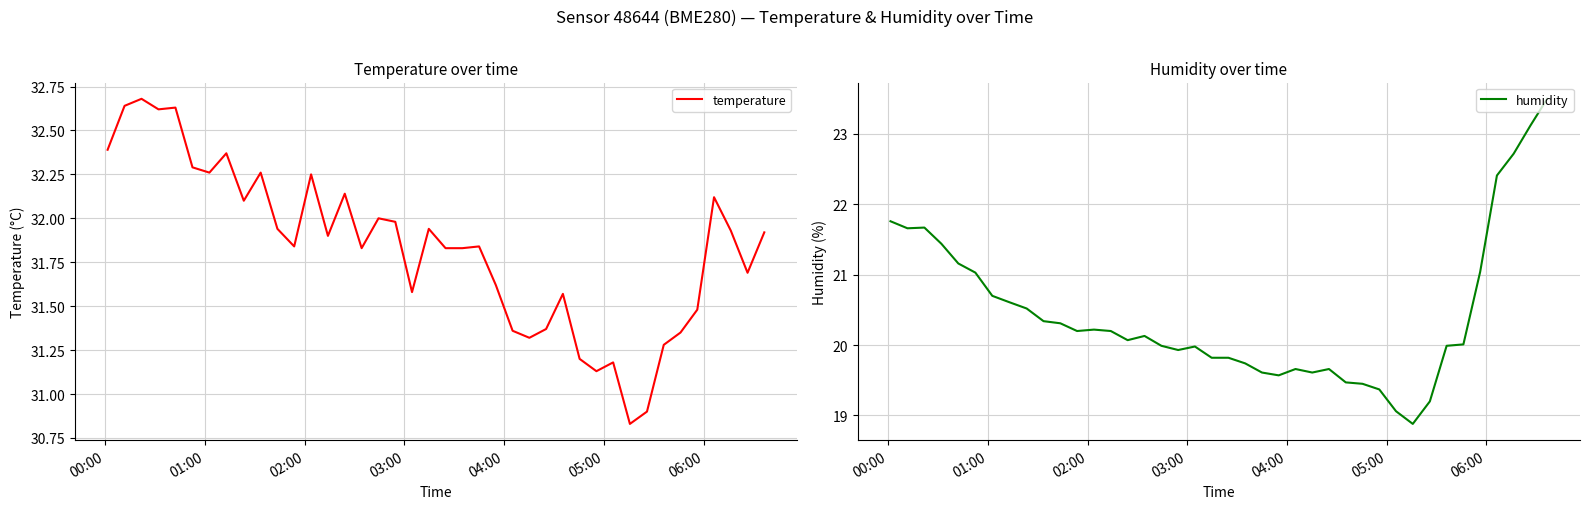

At how many categories does at least one series exceed 29?

40